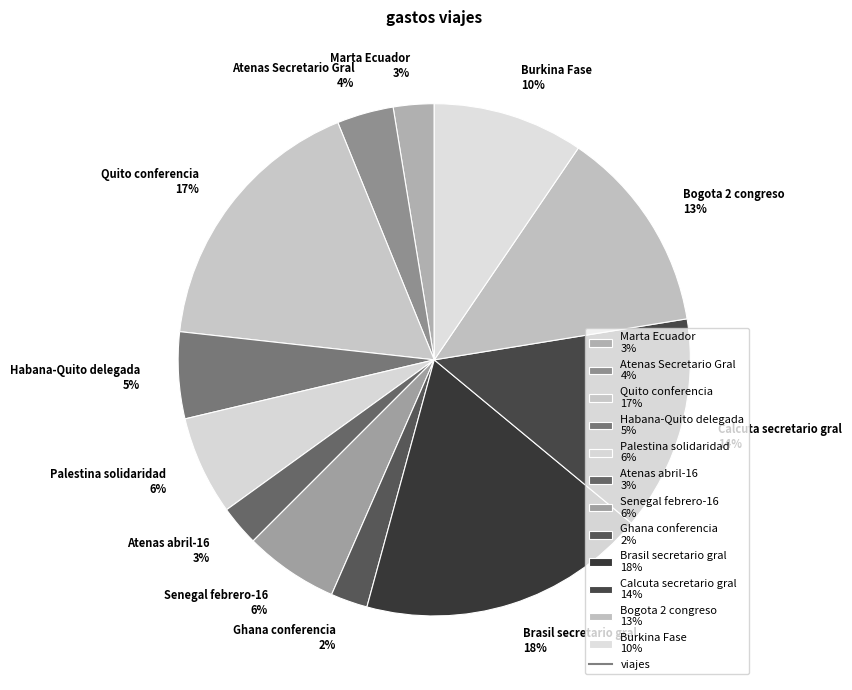

True or false: Marta Ecuador 3% accounts for 3% of the total.

True